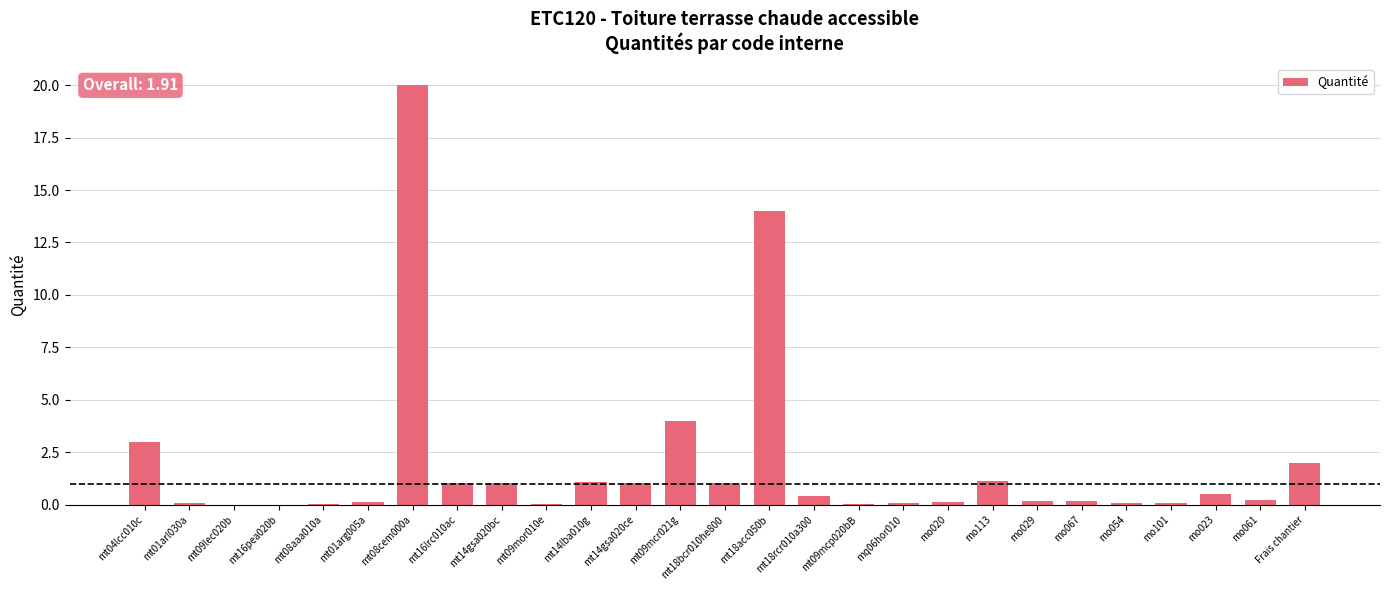

The chart shows a value of 0.2 at mo061. True or false?

True